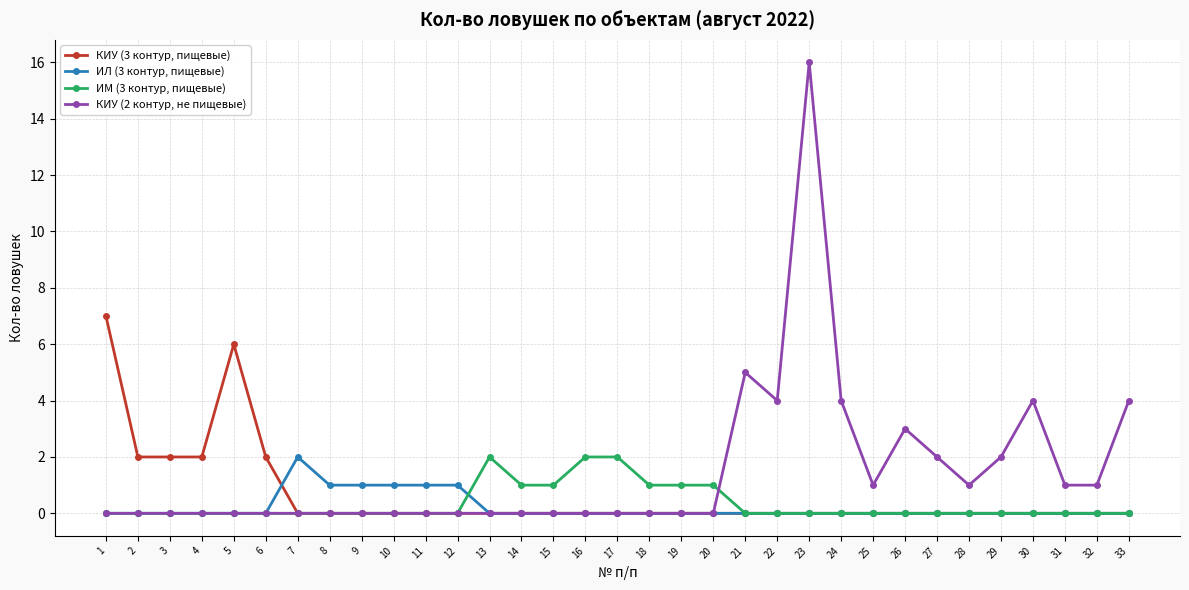

Reading left to right, transcribe all the data shown in this chart.

КИУ (3 контур, пищевые): 7	2	2	2	6	2	0	0	0	0	0	0	0	0	0	0	0	0	0	0	0	0	0	0	0	0	0	0	0	0	0	0	0
ИЛ (3 контур, пищевые): 0	0	0	0	0	0	2	1	1	1	1	1	0	0	0	0	0	0	0	0	0	0	0	0	0	0	0	0	0	0	0	0	0
ИМ (3 контур, пищевые): 0	0	0	0	0	0	0	0	0	0	0	0	2	1	1	2	2	1	1	1	0	0	0	0	0	0	0	0	0	0	0	0	0
КИУ (2 контур, не пищевые): 0	0	0	0	0	0	0	0	0	0	0	0	0	0	0	0	0	0	0	0	5	4	16	4	1	3	2	1	2	4	1	1	4